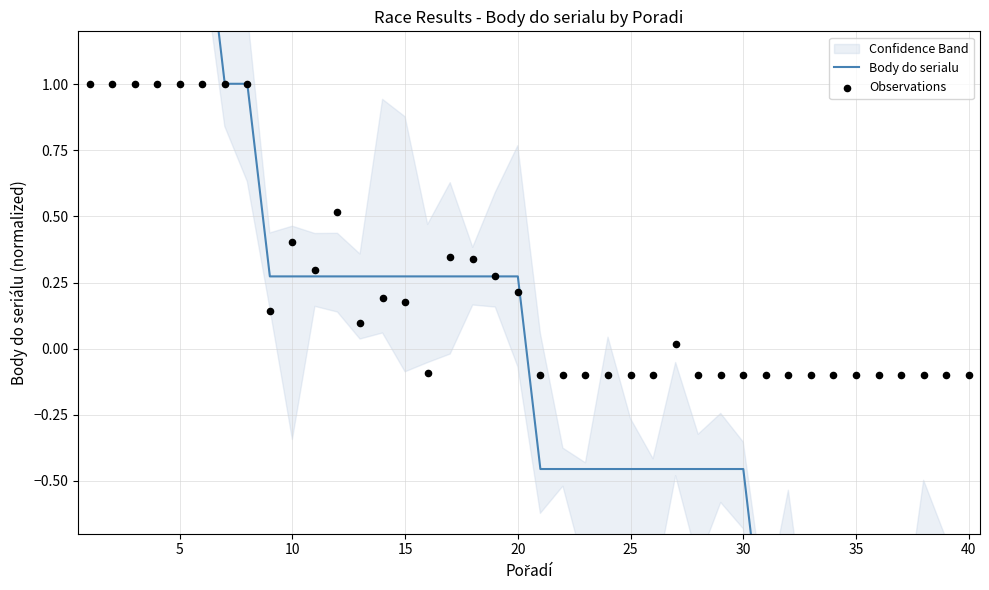

Which series has the widest spread of Y values?

Body do serialu